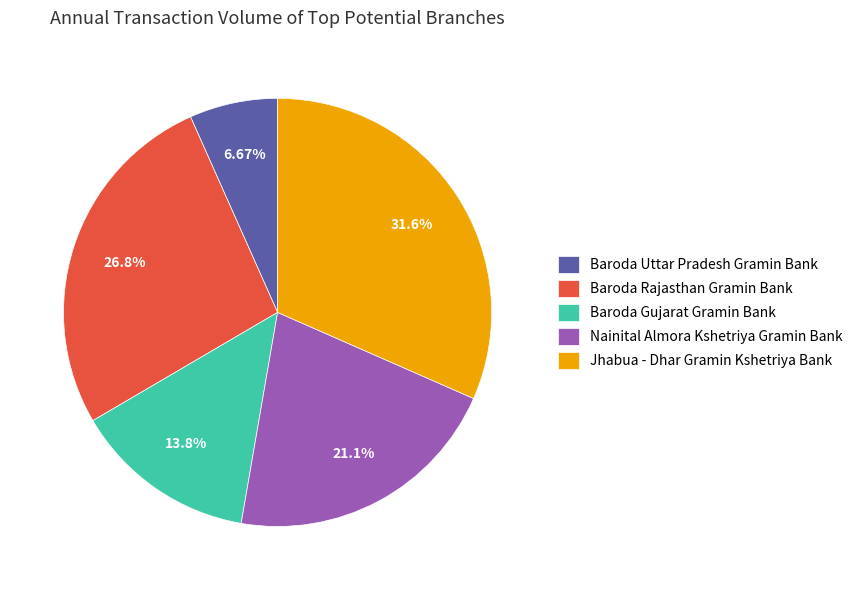

To the nearest percent, what percentage of the pie is Baroda Rajasthan Gramin Bank?

27%